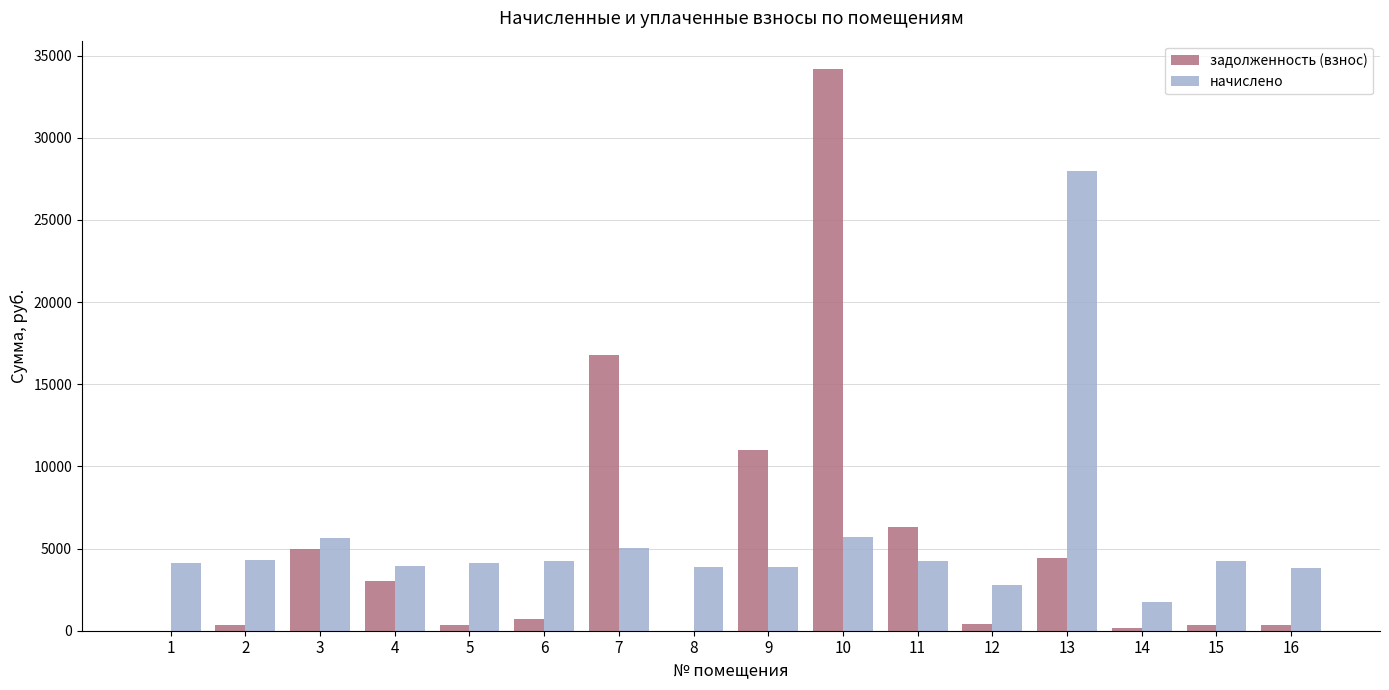

Is the value of задолженность (взнос) at 12 greater than the value of начислено at 9?

No